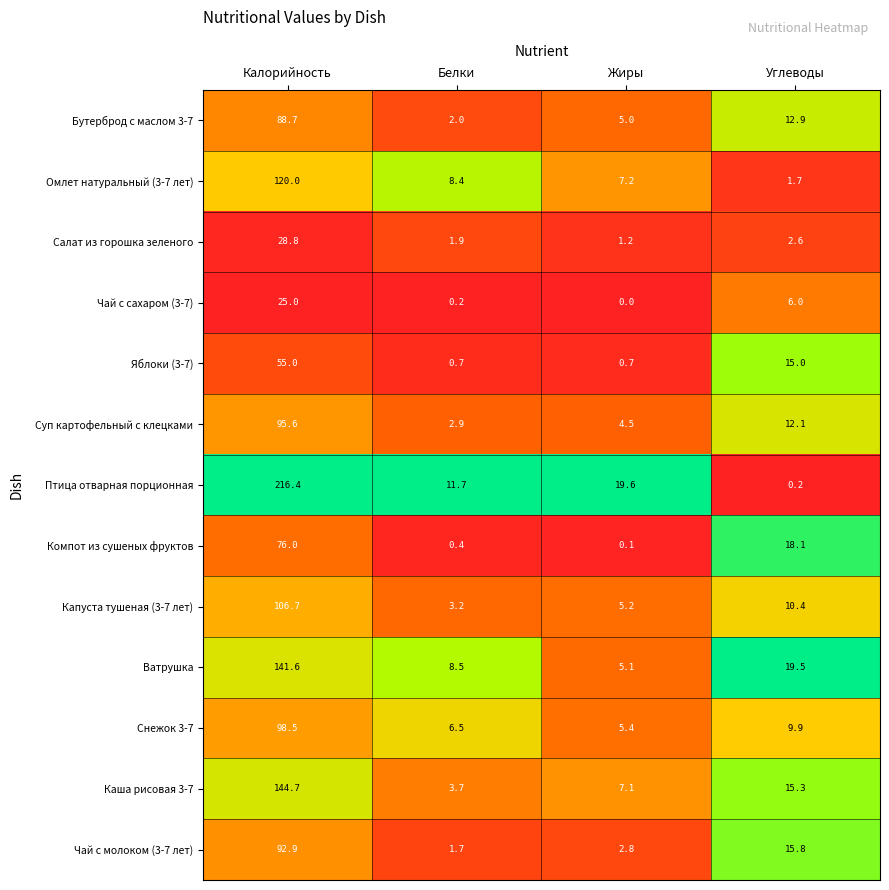

What is the total value across all series at Жиры?

63.9